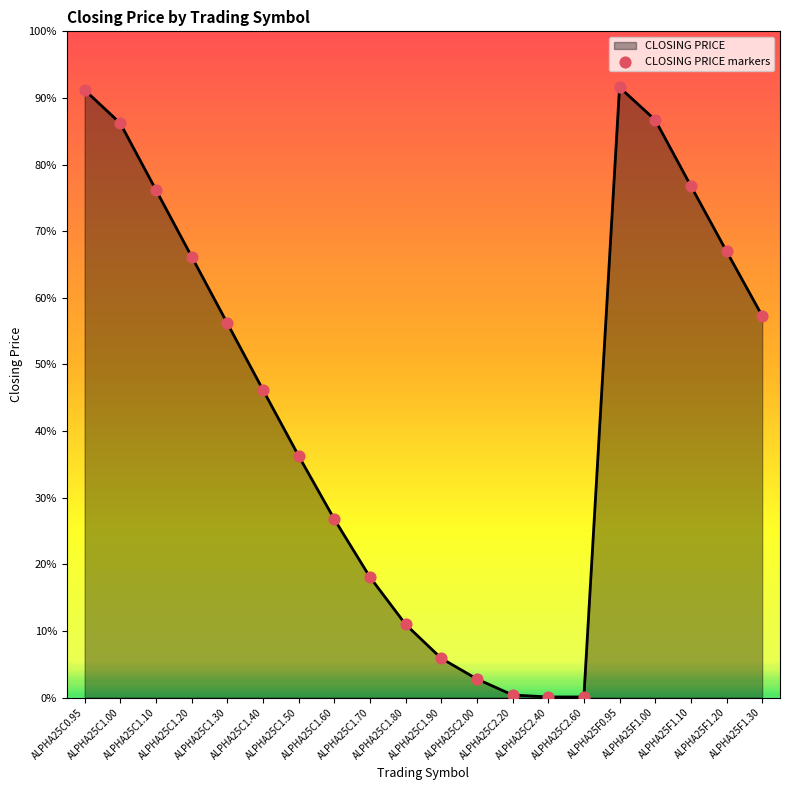

Does the chart have visible grid lines?

No